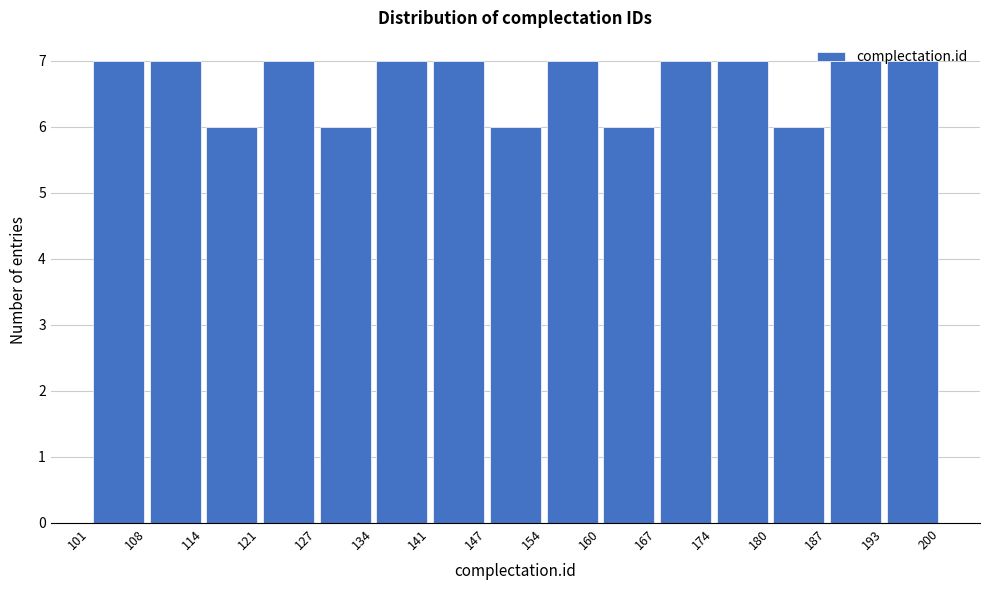

Reading left to right, list every bar in this chart as the range it spans on the x-axis followed by its height. The values are not printed on the chart, so give them approximately, as read against the axis.

101 to 108: 7
108 to 114: 7
114 to 121: 6
121 to 127: 7
127 to 134: 6
134 to 141: 7
141 to 147: 7
147 to 154: 6
154 to 160: 7
160 to 167: 6
167 to 174: 7
174 to 180: 7
180 to 187: 6
187 to 193: 7
193 to 200: 7